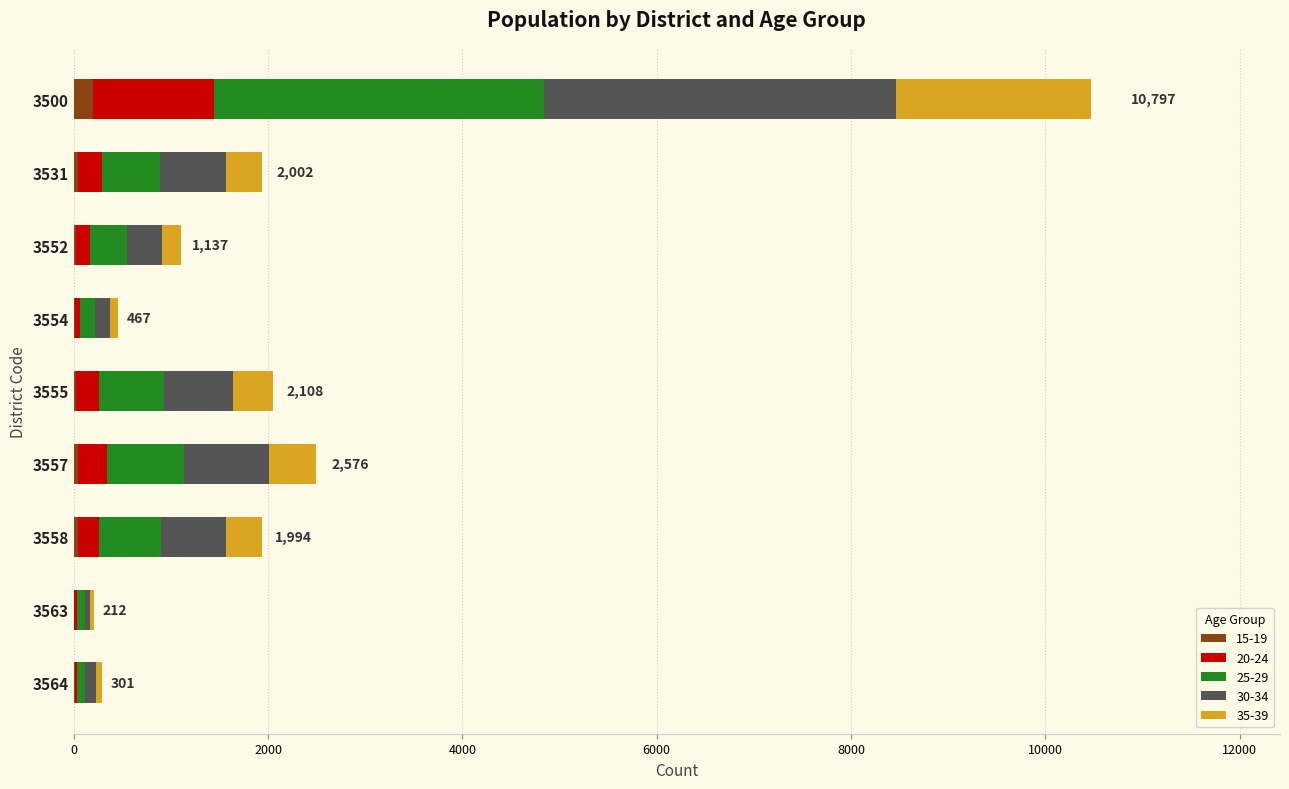

At which category is the sum across all series the highest?

3500